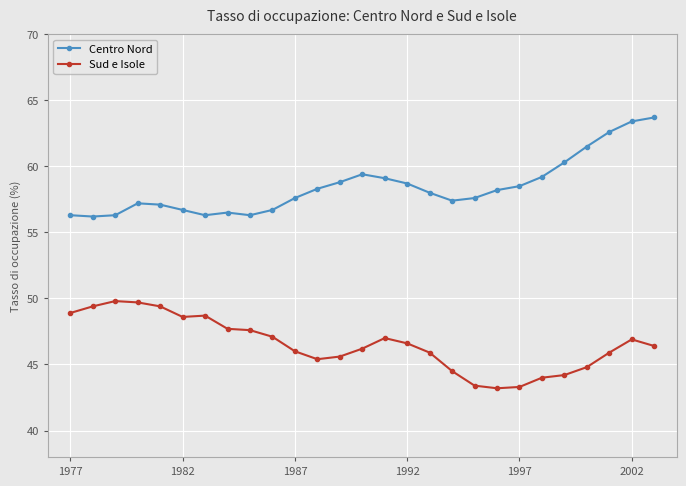

What is the value of the Sud e Isole point at the 4th from the left?

49.7